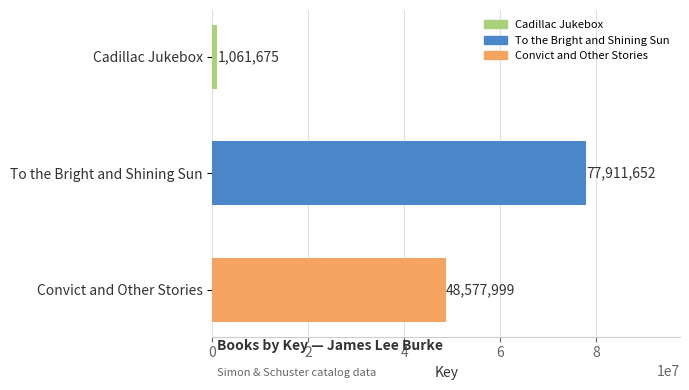

Count the number of data series in this chart.

1